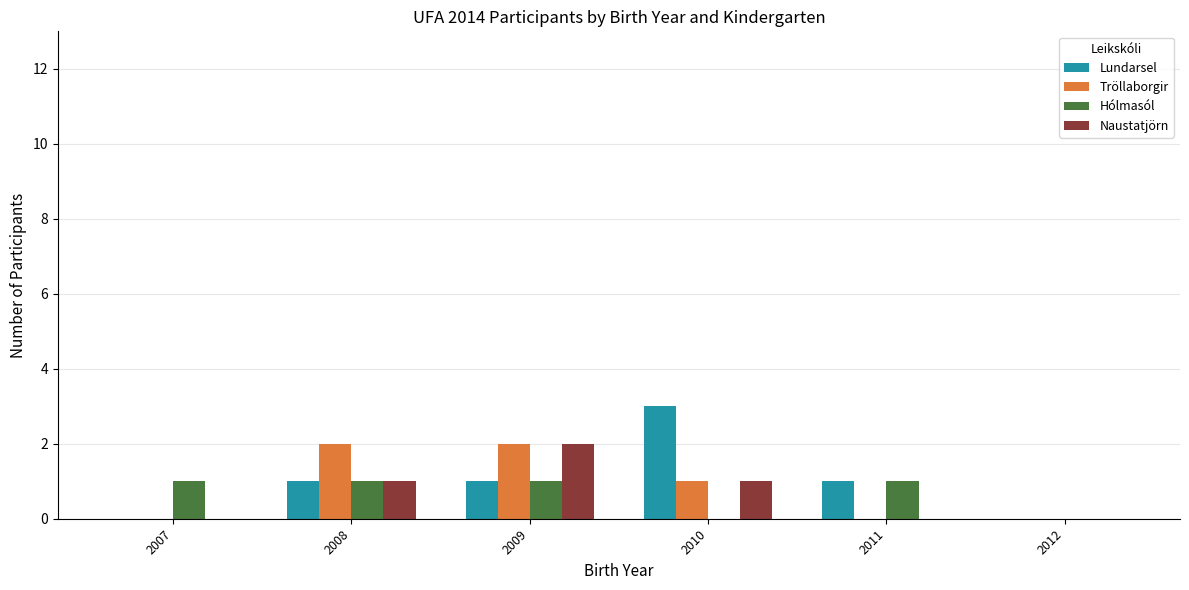

Is the value of Hólmasól at 2007 greater than the value of Tröllaborgir at 2011?

Yes